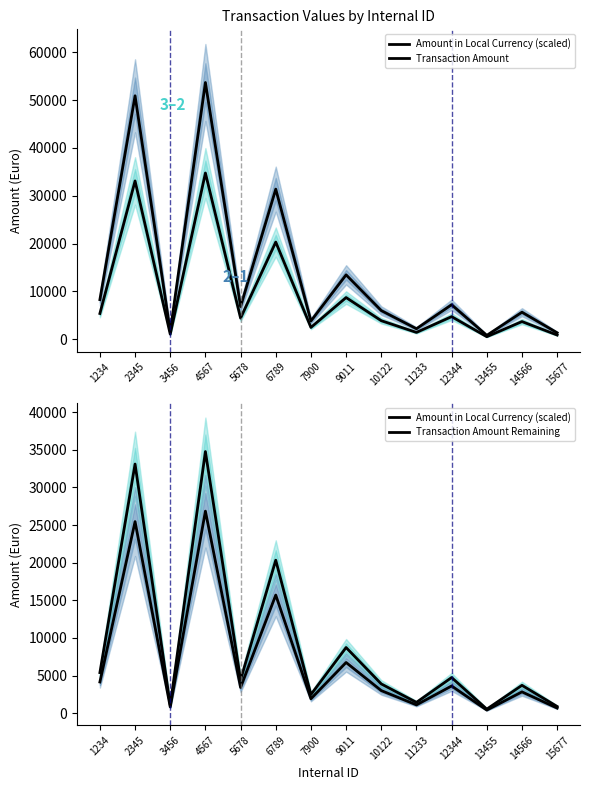

What is the difference between the highest and lowest values at 14566?

2828.4